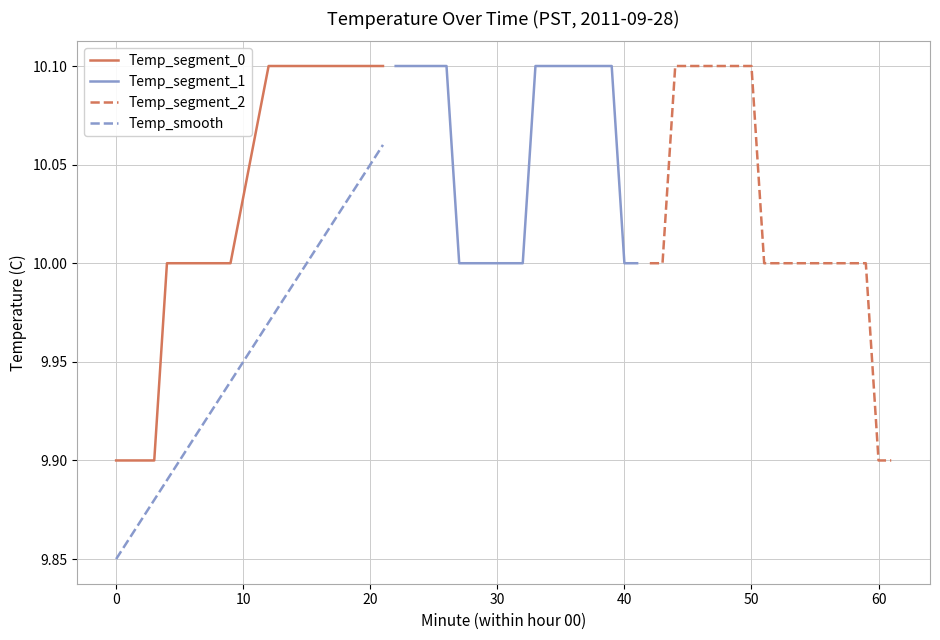

What are all the series names shown in the legend?

Temp_segment_0, Temp_segment_1, Temp_segment_2, Temp_smooth